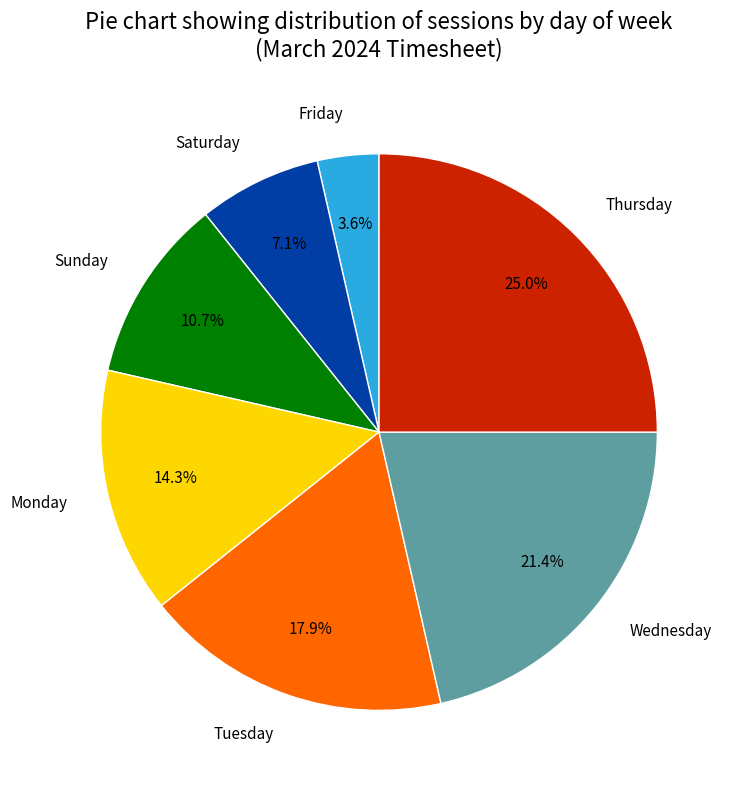

To the nearest percent, what is the average slice percentage?

14%